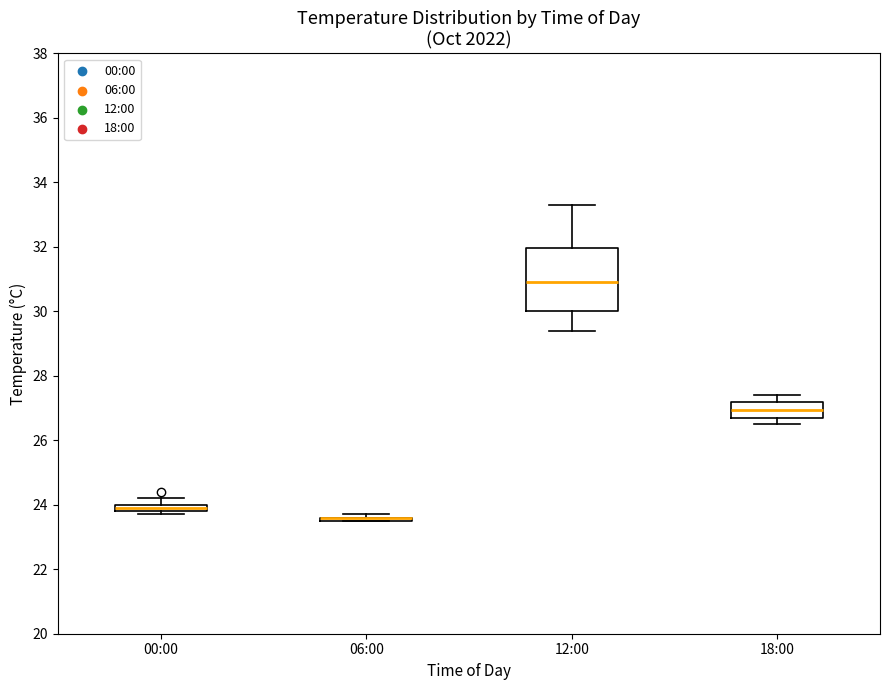

Where is the lower edge of the box for 00:00 on the y-axis? The values are not printed on the chart, so give them approximately, as read against the axis.

23.8